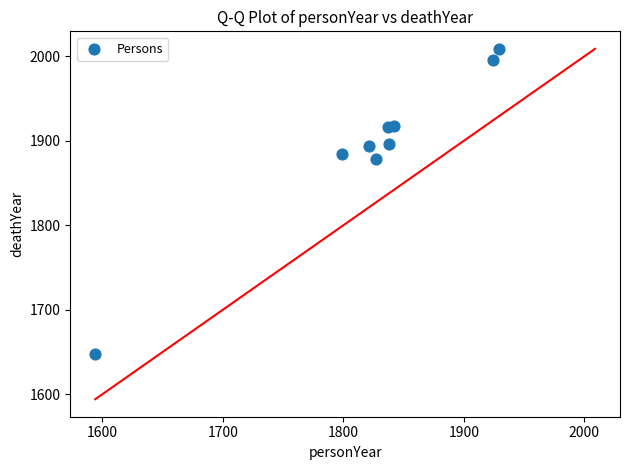

What Y value in the scatter plot is closest to 1828?

1878